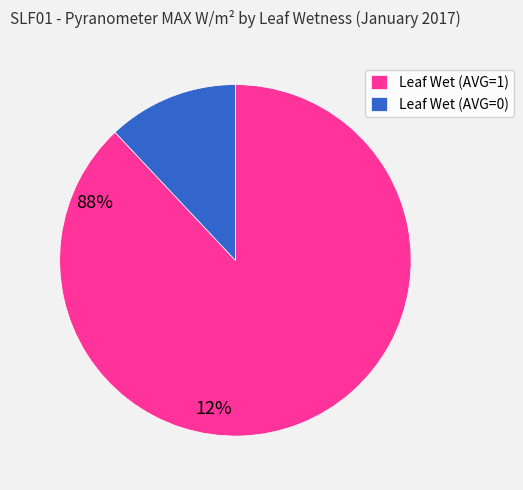

Which category accounts for the majority?

Leaf Wet (AVG=1)